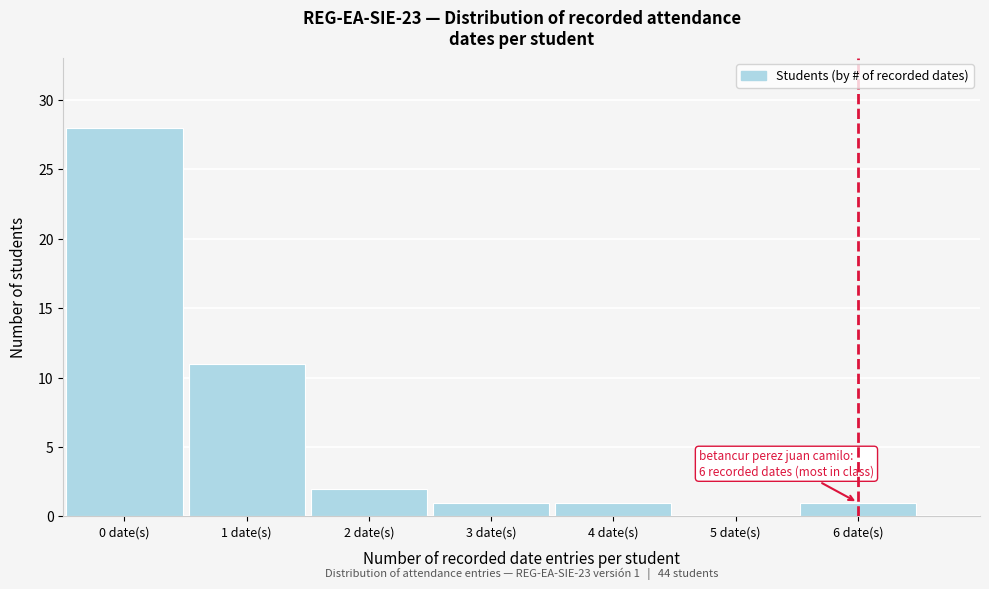

Reading left to right, list all the values displayed in this chart.

0 date(s)=28	1 date(s)=11	2 date(s)=2	3 date(s)=1	4 date(s)=1	5 date(s)=0	6 date(s)=1